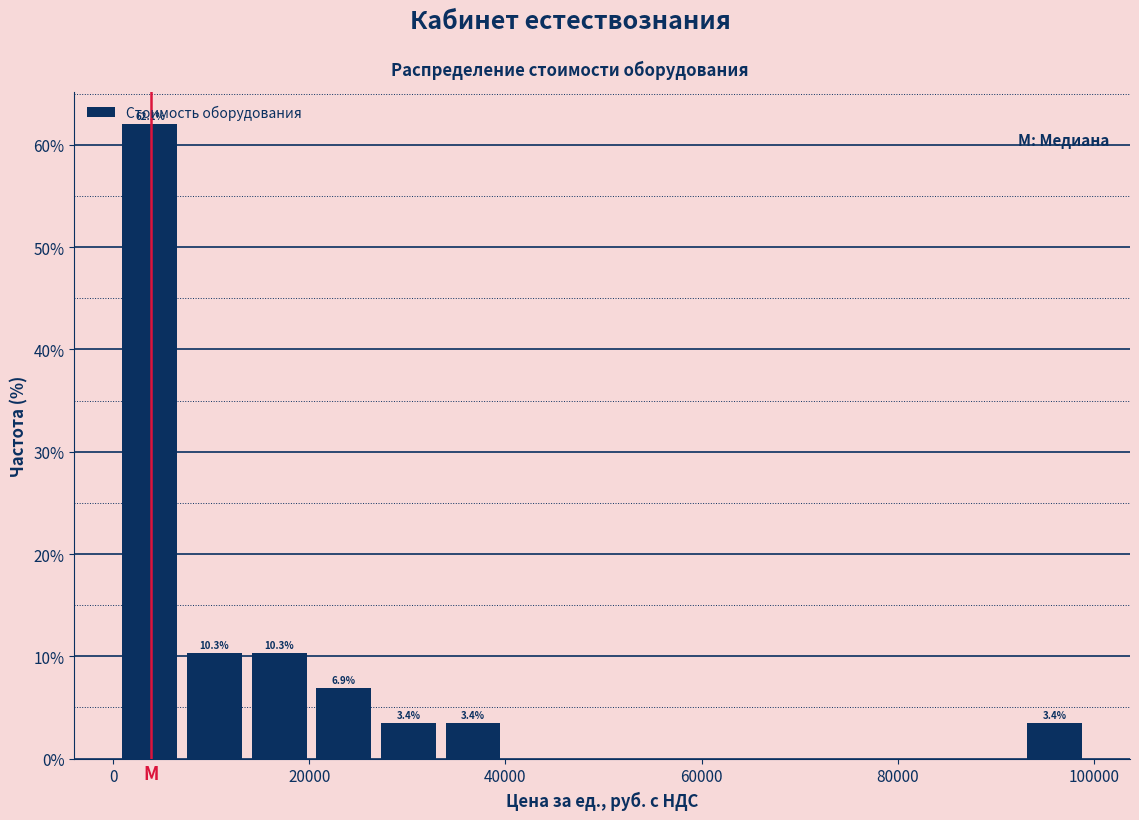

Read against the x-axis, roughly where is the centre of the tallest bar?

4000